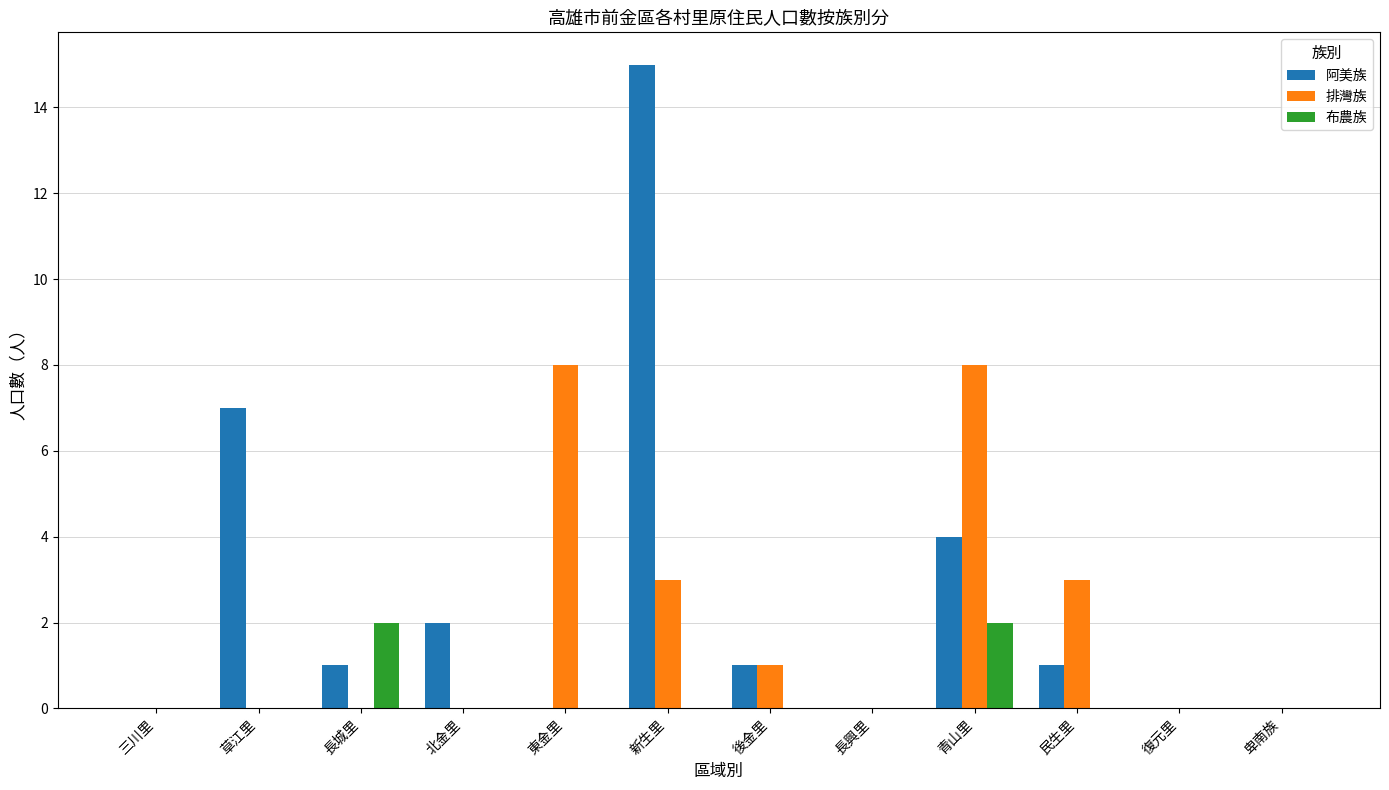

Reading left to right, list all the values displayed in this chart.

阿美族: 0	7	1	2	0	15	1	0	4	1	0	0
排灣族: 0	0	0	0	8	3	1	0	8	3	0	0
布農族: 0	0	2	0	0	0	0	0	2	0	0	0